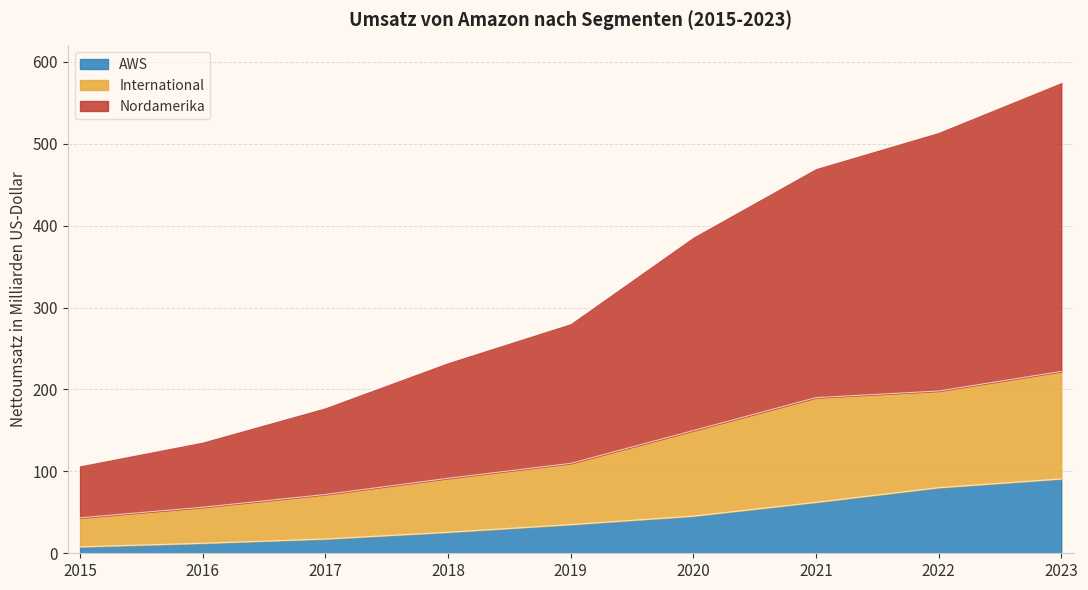

Does the chart have visible grid lines?

Yes